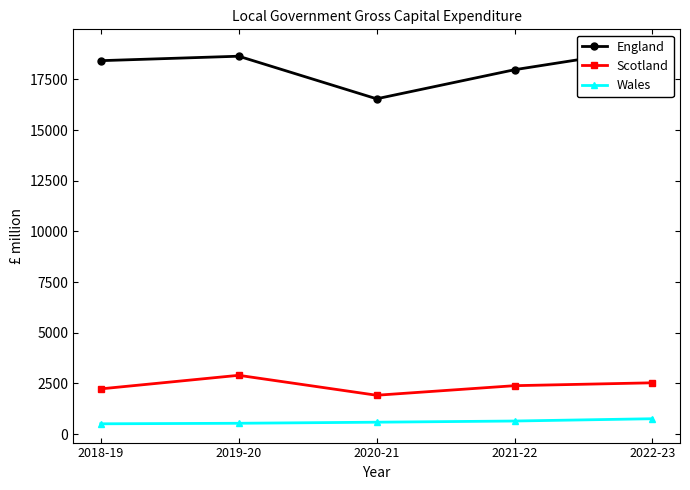

Rank the series by their maximum value, from highest to lowest.

England, Scotland, Wales